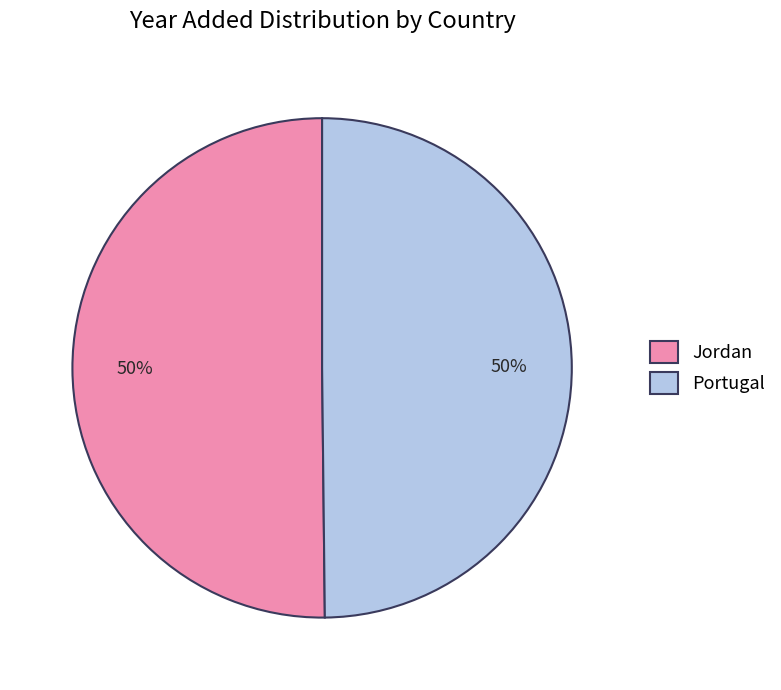

To the nearest percent, what is the average slice percentage?

50%